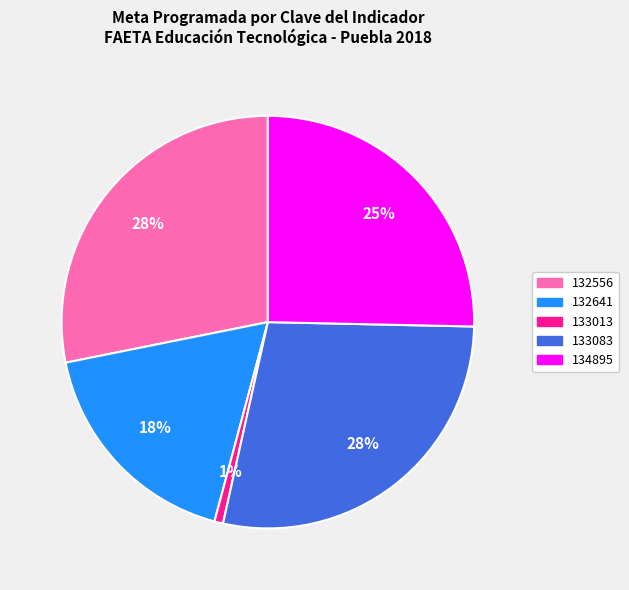

True or false: 133083 accounts for 37% of the total.

False